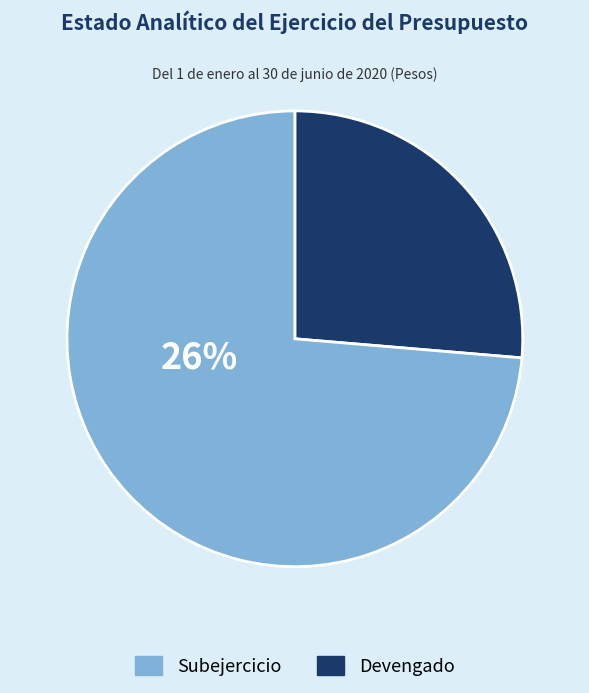

Rank the categories by value from highest to lowest.

Subejercicio, Devengado